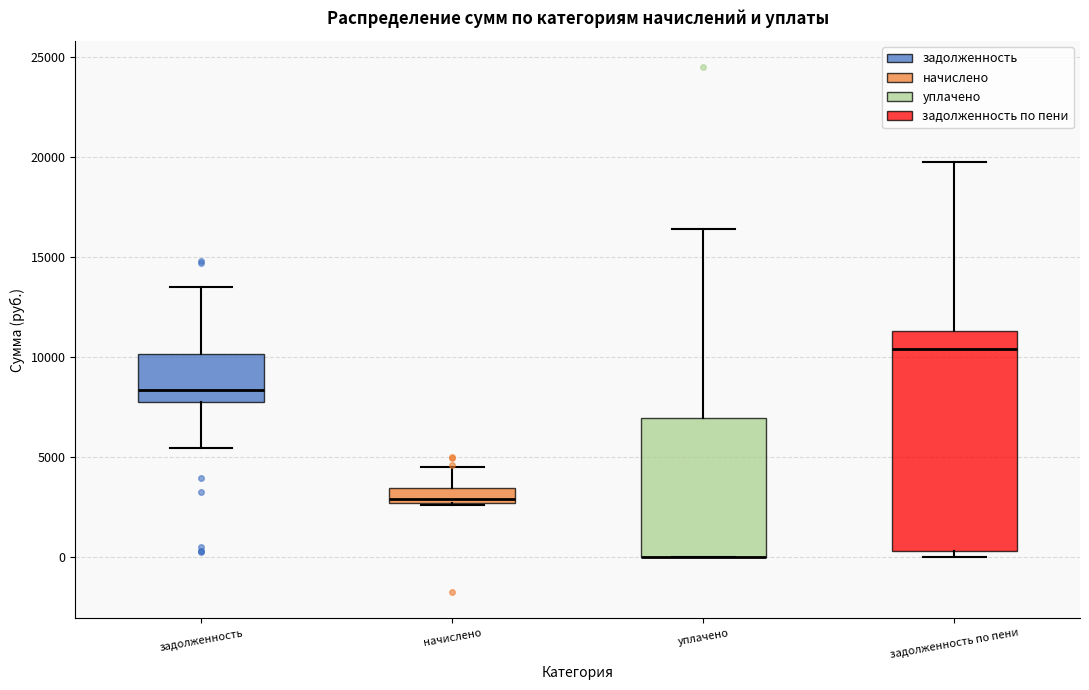

Comparing the boxes themselves (not the whiskers), which one is the tallest?

задолженность по пени